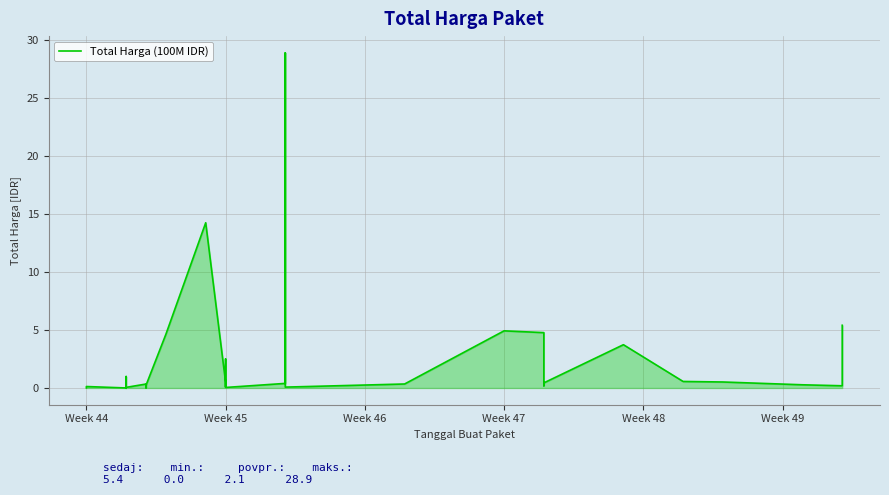

How many points are higher than both their immediate neighbors (excluding endpoints)?

10